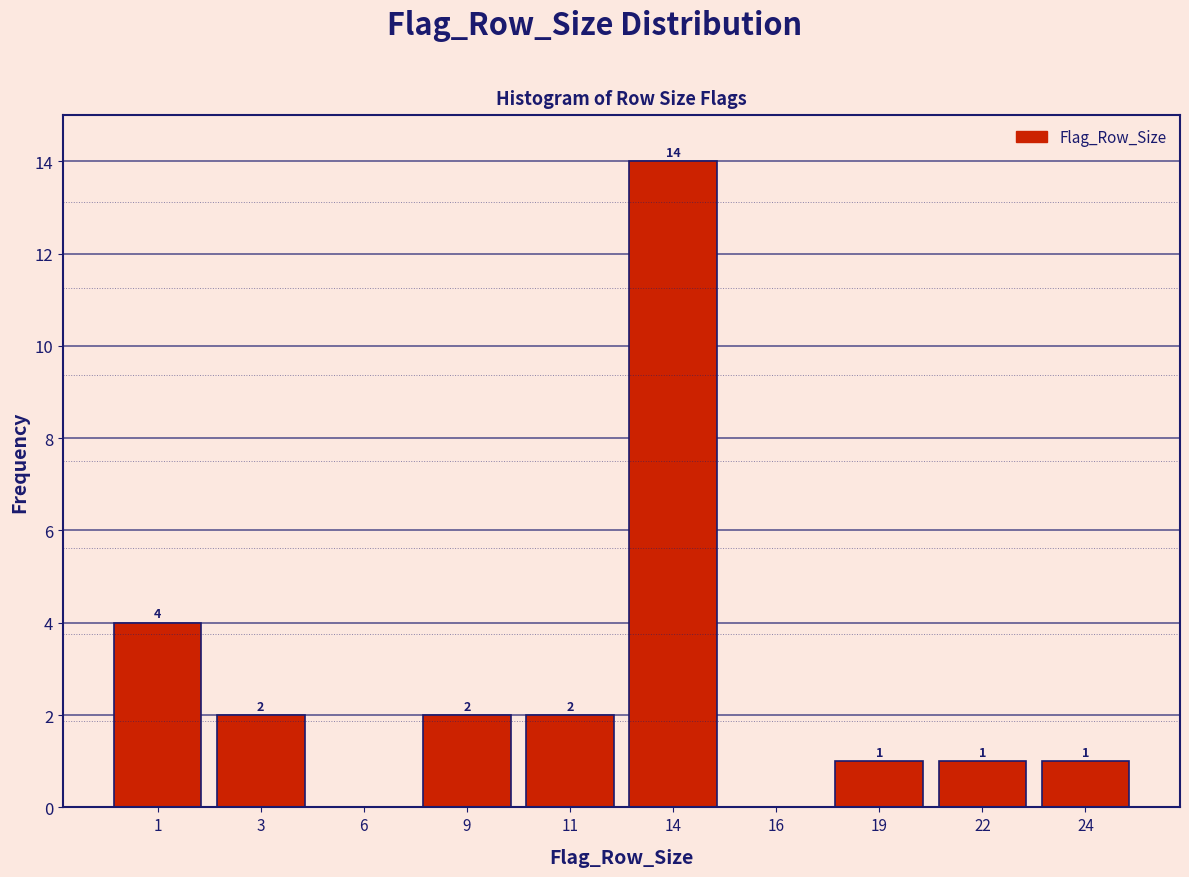

Reading left to right, list all the values displayed in this chart.

1=4	3=2	6=0	9=2	11=2	14=14	16=0	19=1	22=1	24=1